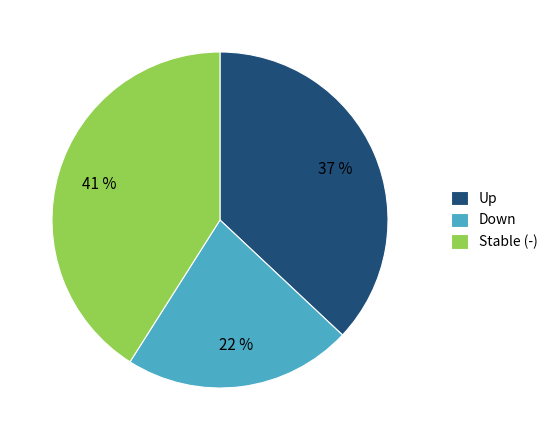

Approximately how many times larger is the value at Up compared to Stable (-)?

0.9